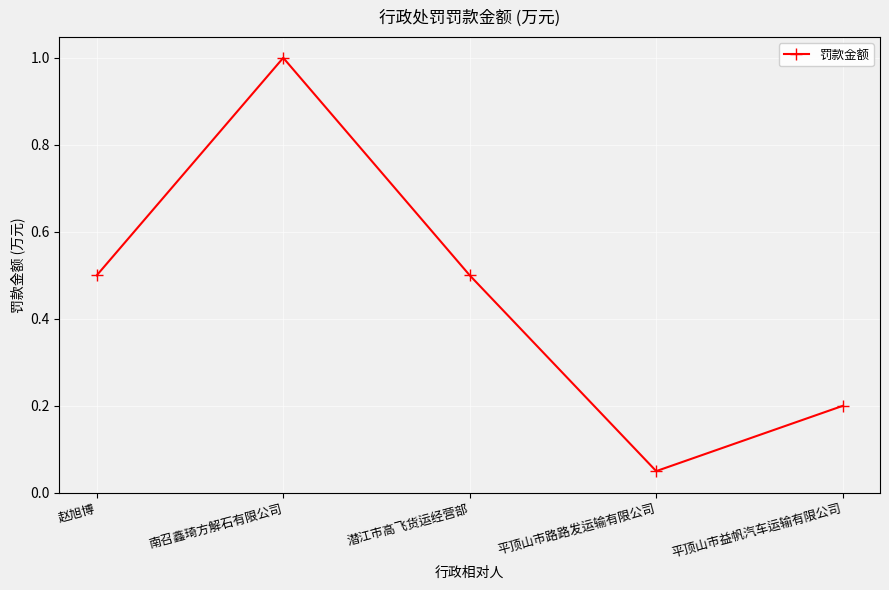

What is the sum of the values at 南召鑫琦方解石有限公司 and 潜江市高飞货运经营部?

1.5